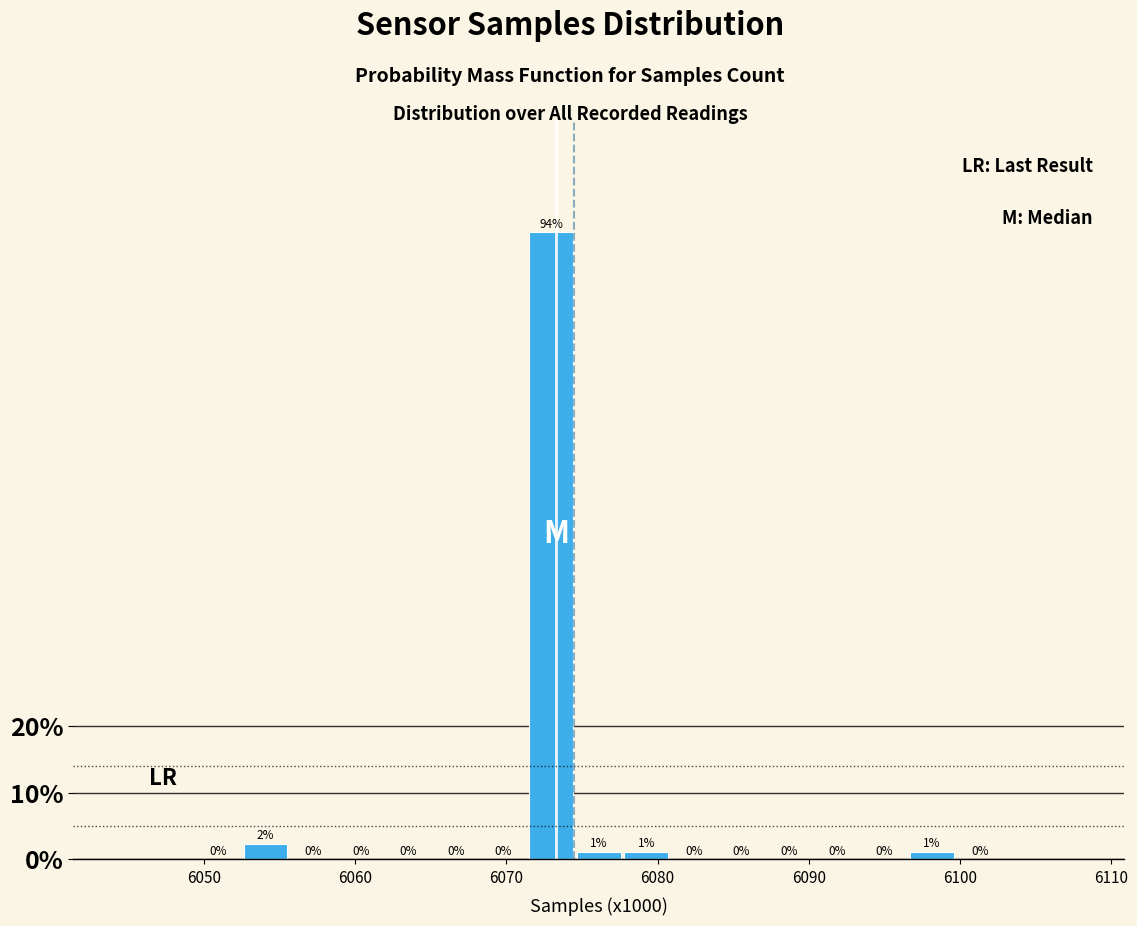

Read against the x-axis, roughly where is the centre of the tallest bar?

6073